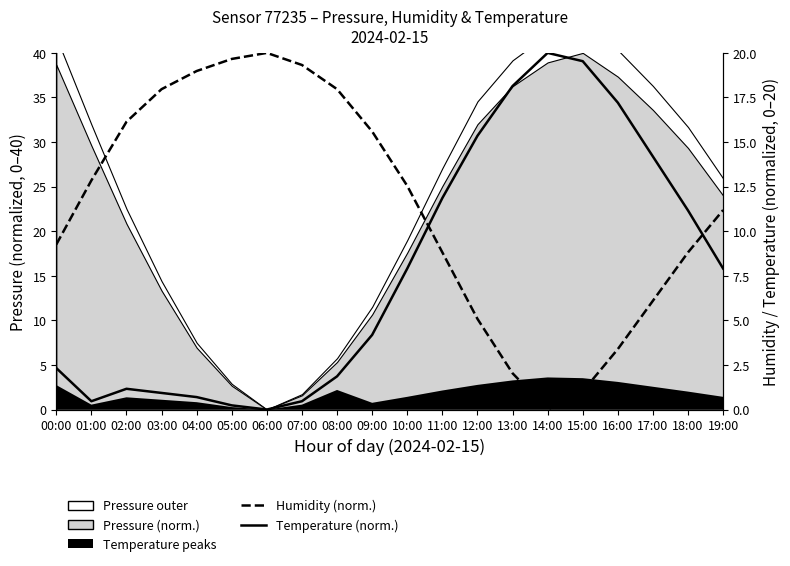

What is the difference between the Temperature (normalized) values at 13:00 and 19:00?

10.2